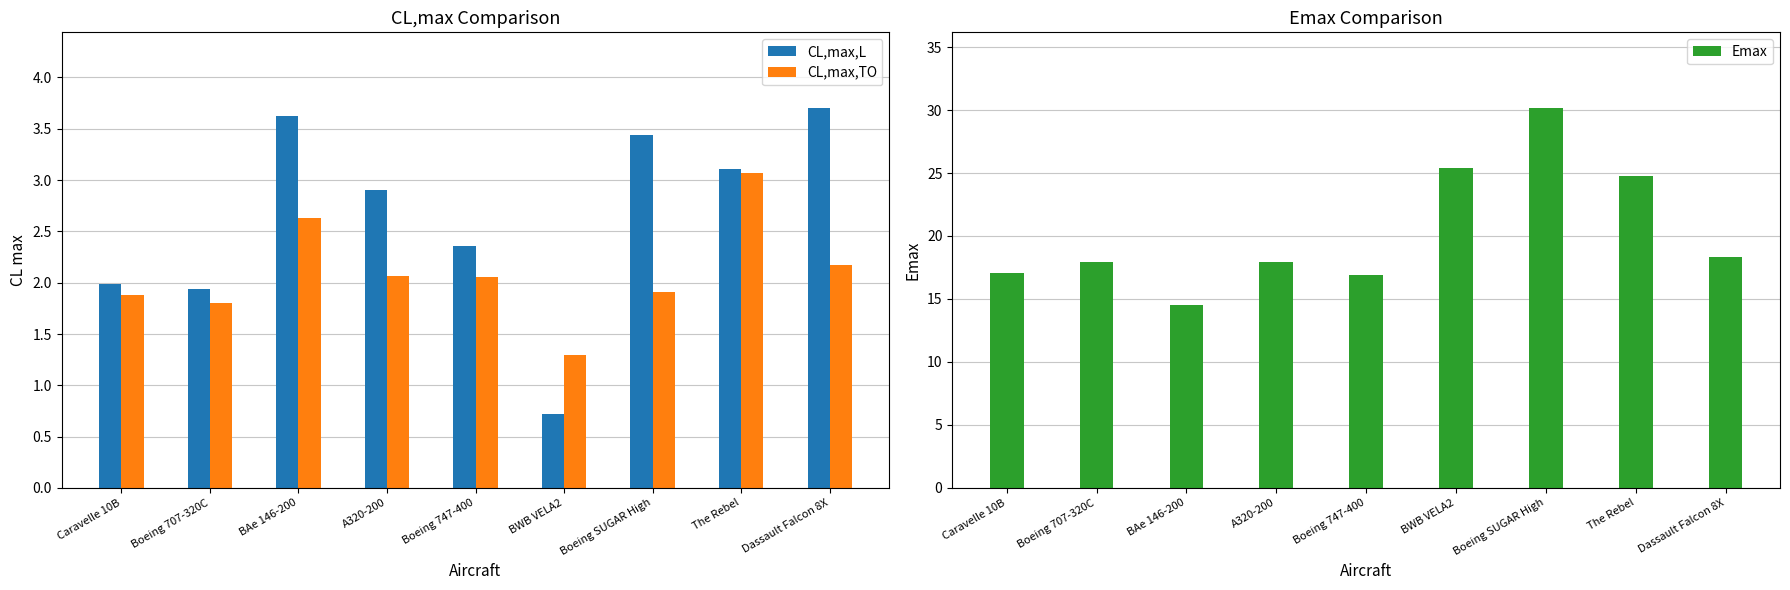

Reading right to left, transcribe all the data shown in this chart.

CL,max,L: Dassault Falcon 8X=3.7	The Rebel=3.1	Boeing SUGAR High=3.4	BWB VELA2=0.7	Boeing 747-400=2.4	A320-200=2.9	BAe 146-200=3.6	Boeing 707-320C=1.9	Caravelle 10B=2.0
CL,max,TO: Dassault Falcon 8X=2.2	The Rebel=3.1	Boeing SUGAR High=1.9	BWB VELA2=1.3	Boeing 747-400=2.1	A320-200=2.1	BAe 146-200=2.6	Boeing 707-320C=1.8	Caravelle 10B=1.9
Emax: Dassault Falcon 8X=18.4	The Rebel=24.7	Boeing SUGAR High=30.1	BWB VELA2=25.4	Boeing 747-400=16.9	A320-200=17.9	BAe 146-200=14.5	Boeing 707-320C=17.9	Caravelle 10B=17.1